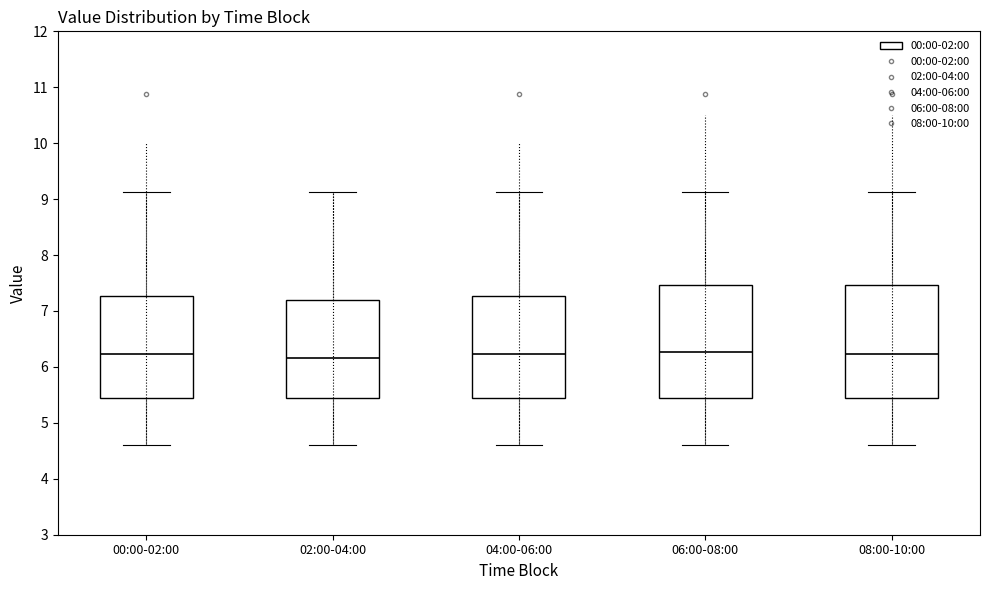

Reading left to right, read every box against the y-axis: the position of its median line, the range the box covers, and the ends of its whiskers. The values are not printed on the chart, so give them approximately, as read against the axis.

00:00-02:00: median 6.2, box 5.4 to 7.3, whiskers 4.6 to 9.1
02:00-04:00: median 6.2, box 5.4 to 7.2, whiskers 4.6 to 9.1
04:00-06:00: median 6.2, box 5.4 to 7.3, whiskers 4.6 to 9.1
06:00-08:00: median 6.3, box 5.4 to 7.5, whiskers 4.6 to 9.1
08:00-10:00: median 6.2, box 5.4 to 7.5, whiskers 4.6 to 9.1